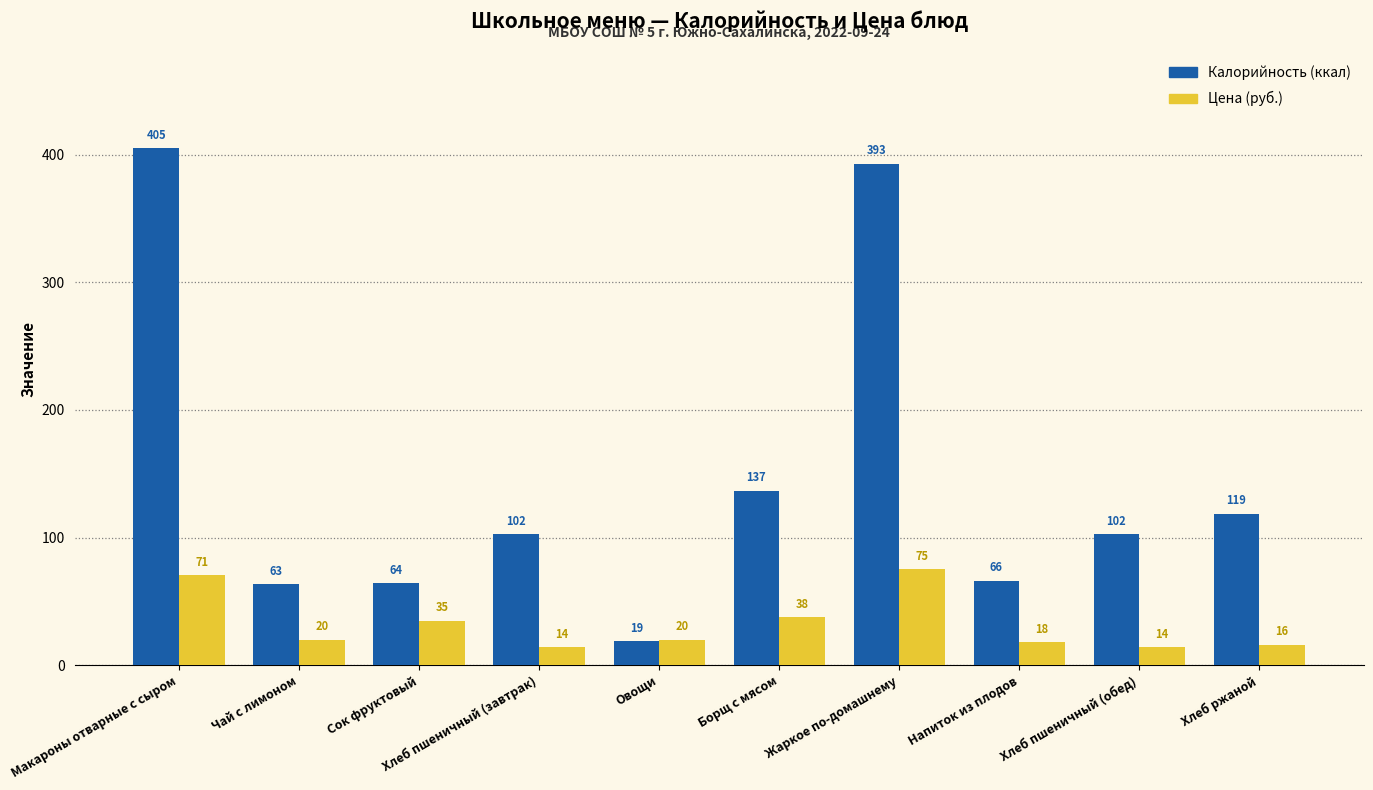

At which category does the chart reach its peak across all series?

Макароны отварные с сыром